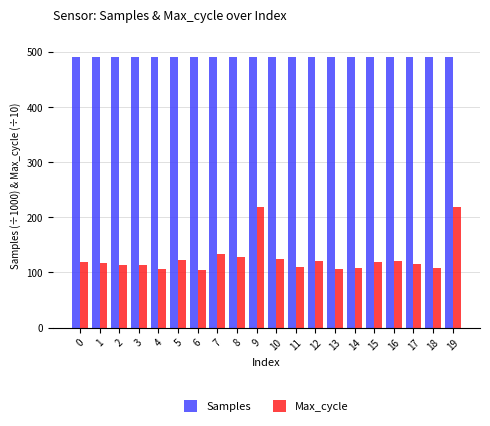

Count the number of data series in this chart.

2